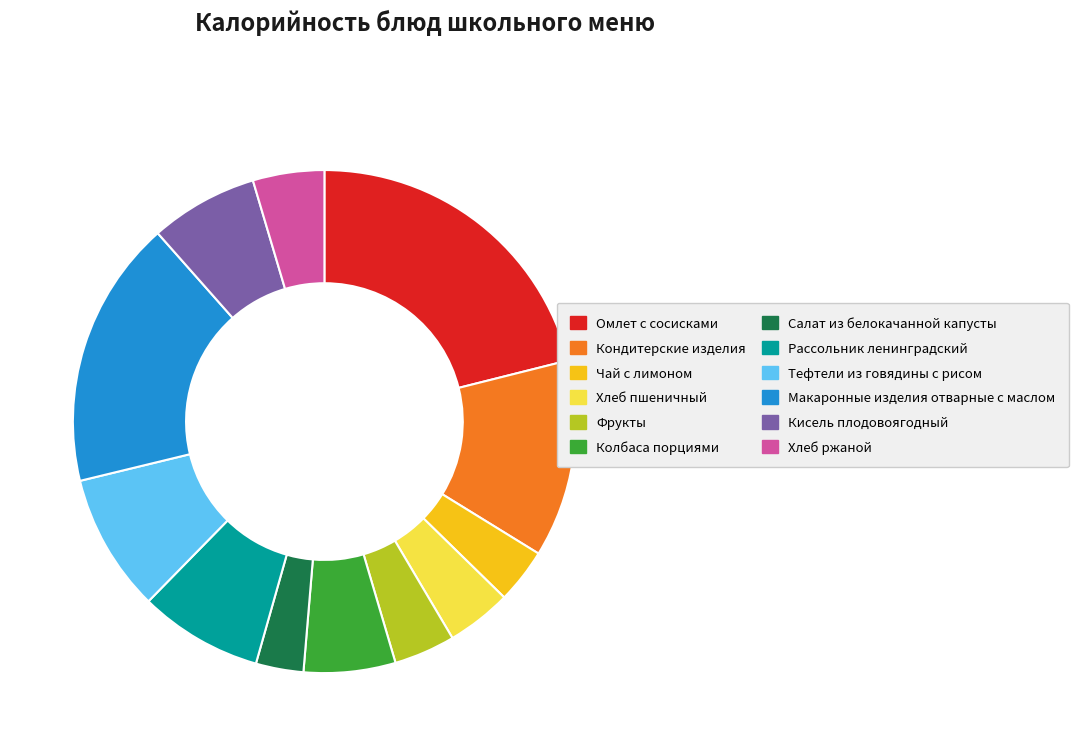

Count the number of slices in the pie.

12